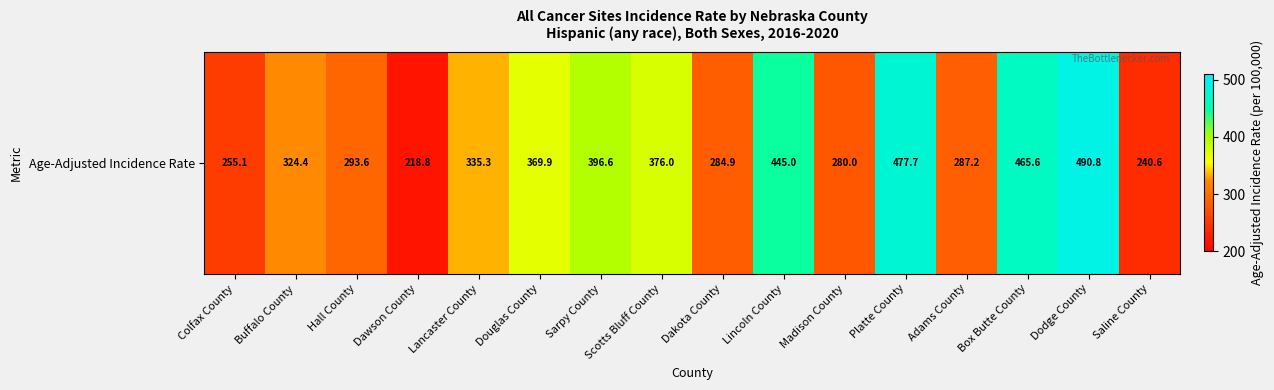

What is the maximum value shown in the chart?

490.8